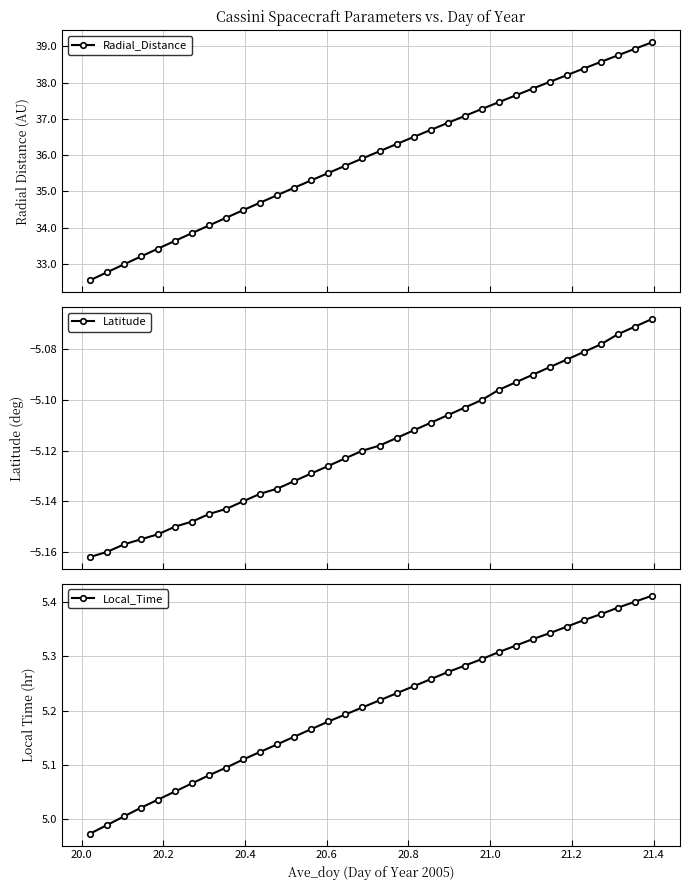

What is the minimum value for Radial_Distance?

32.6